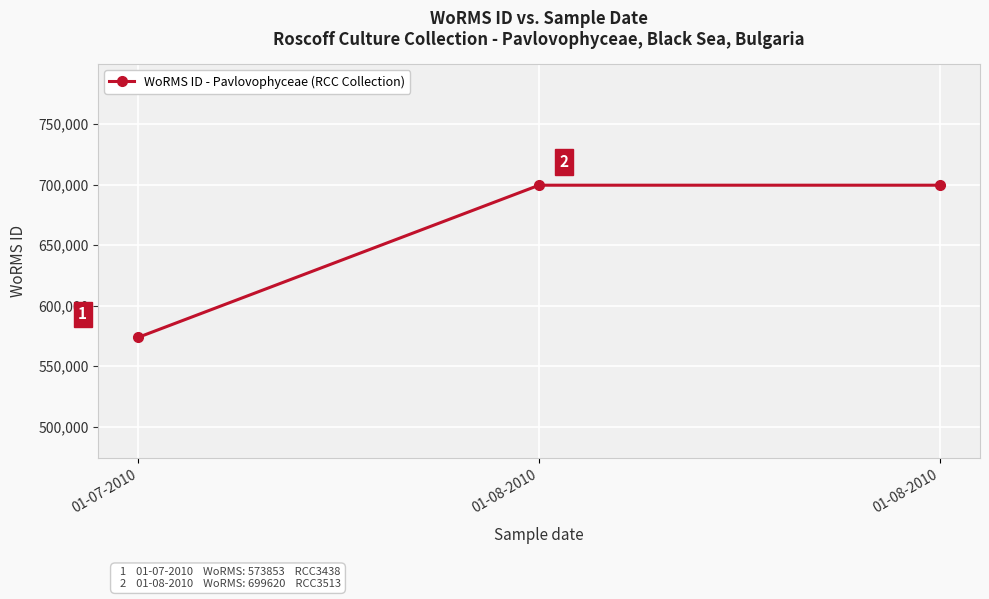

How many distinct data groups are displayed?

1